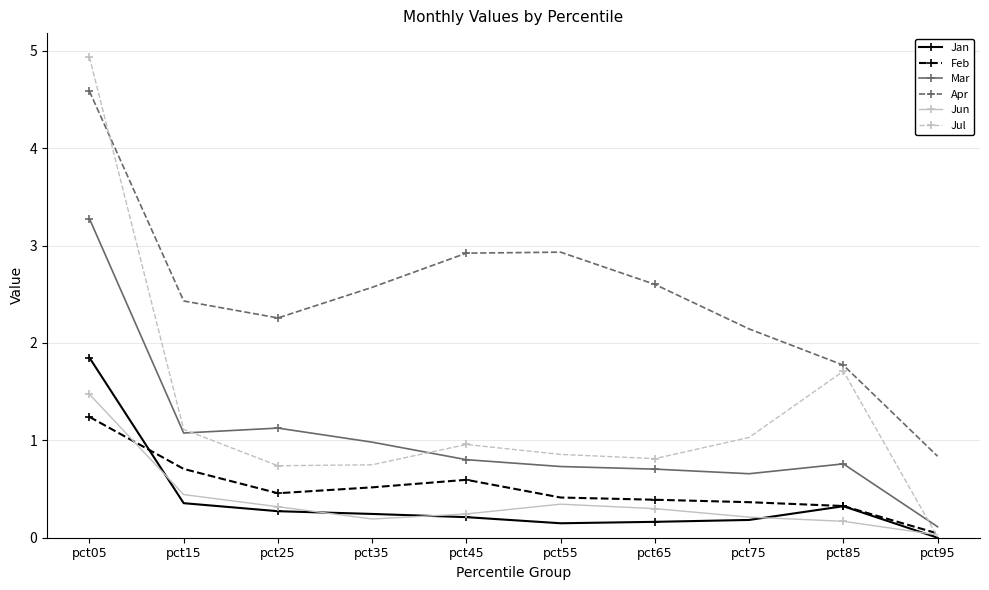

What is the total value across all series at pct05?

17.4